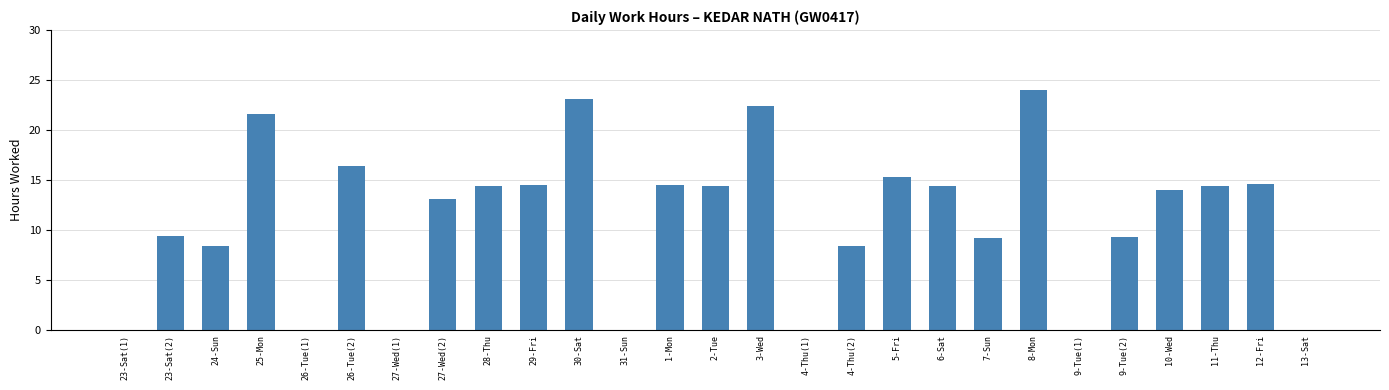

What is the maximum value shown in the chart?

24.0